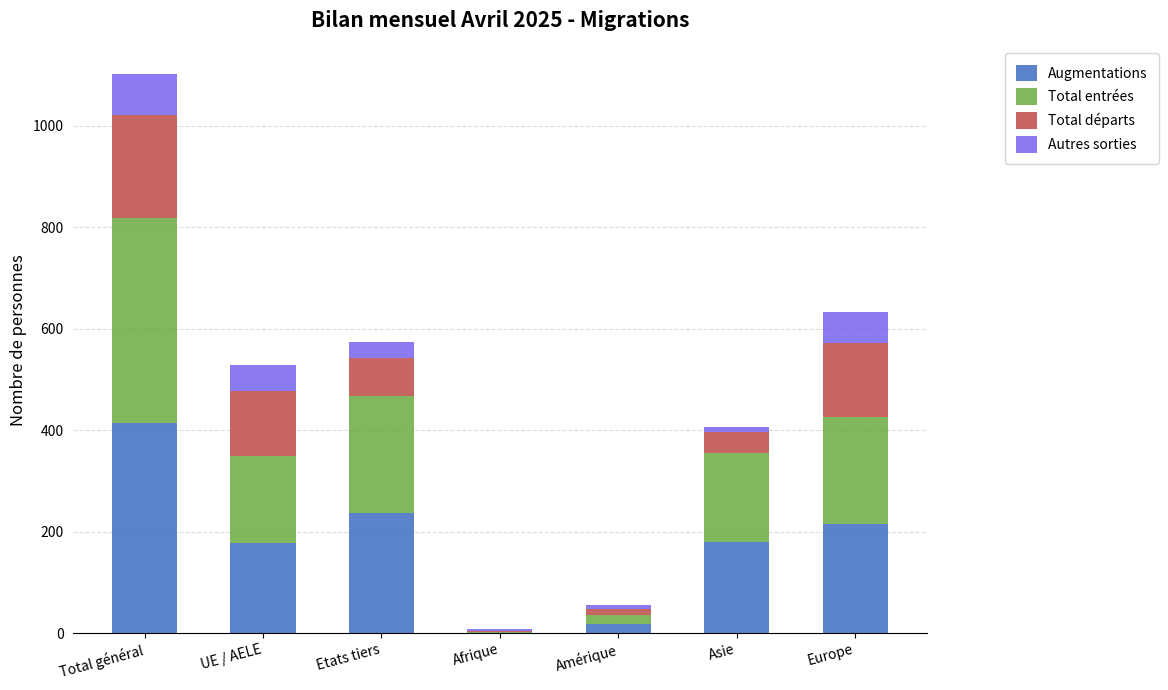

The value of Augmentations at Etats tiers is 163. True or false?

False